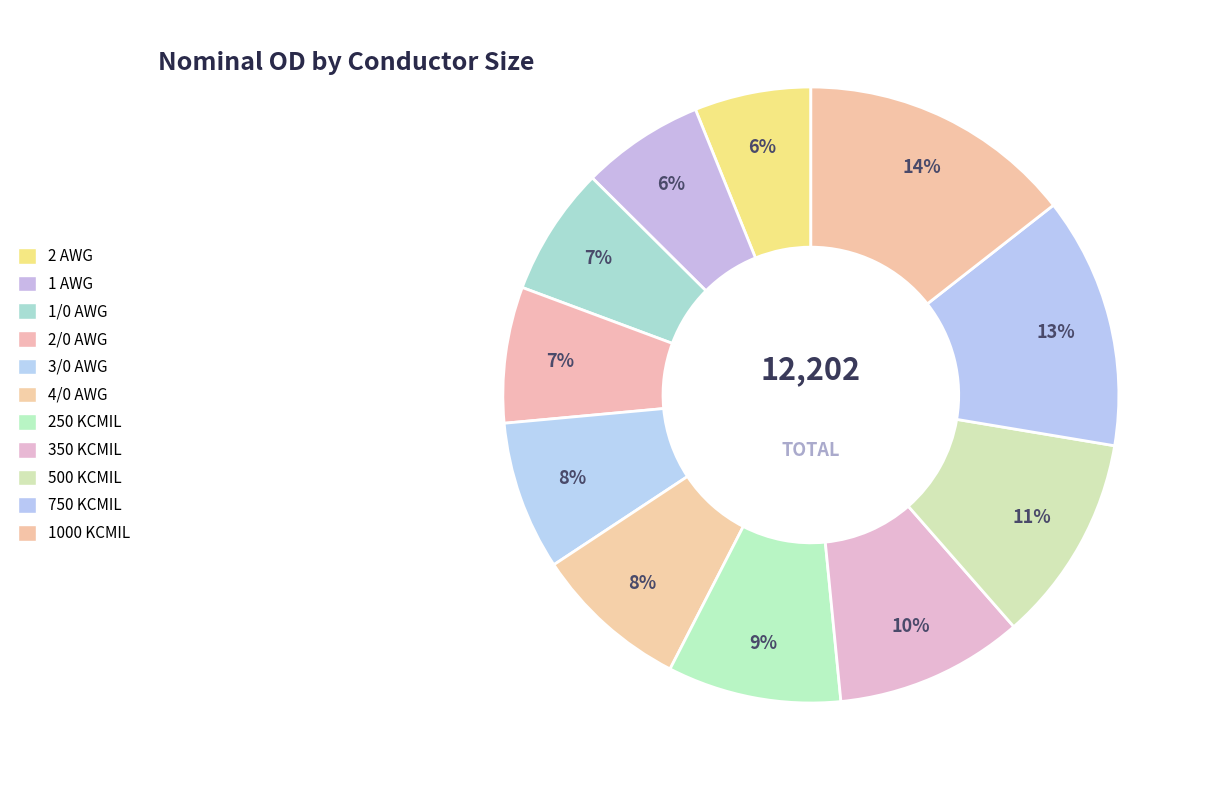

To the nearest percent, what is the combined percentage of 3/0 AWG and 1000 KCMIL?

22%